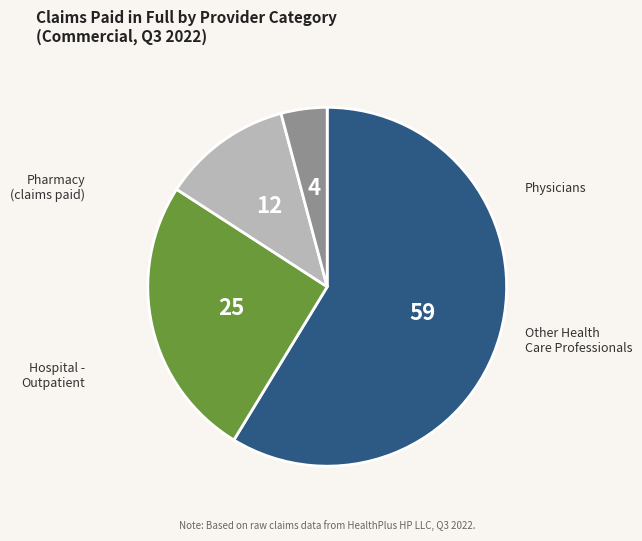

How many slices are in this pie chart?

4